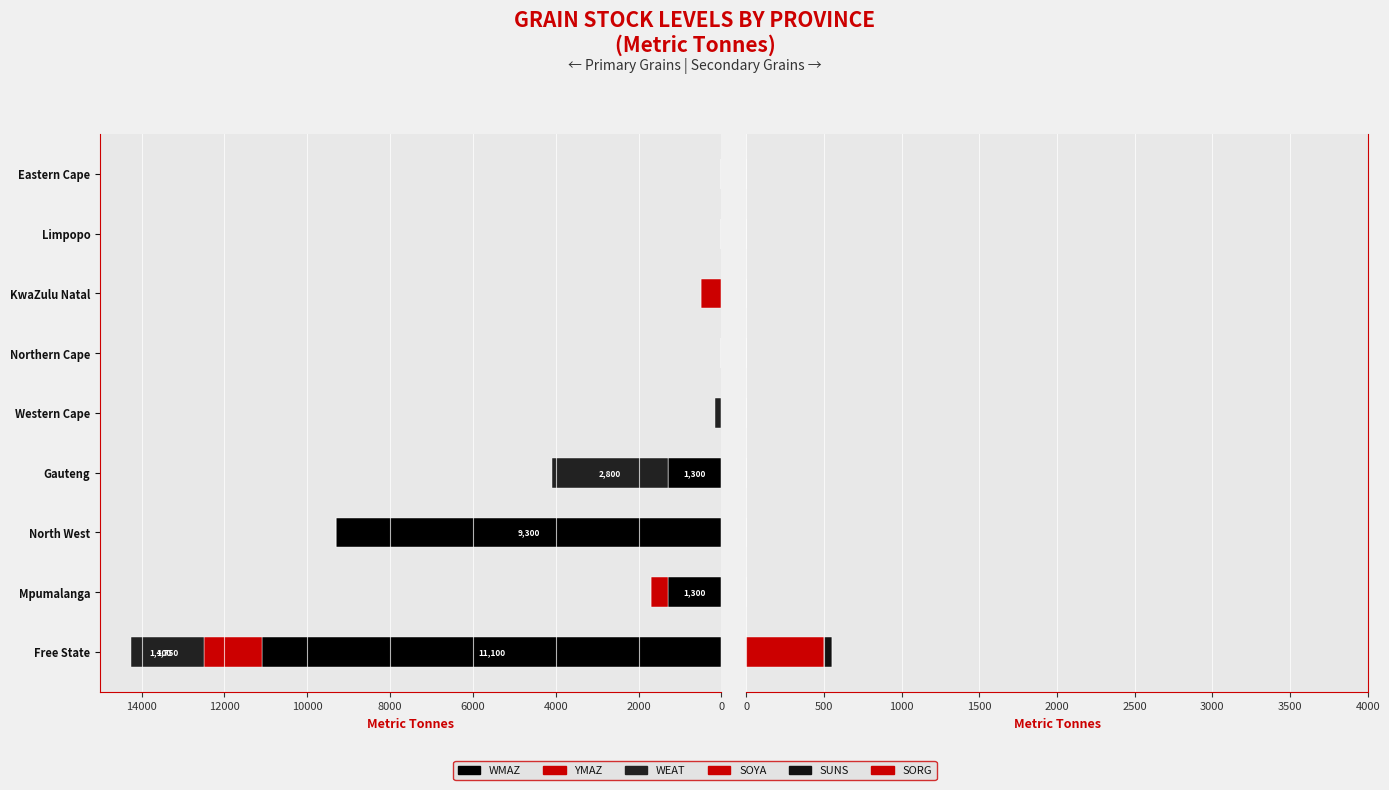

True or false: YMAZ has a value of -923.1 at North West.

False